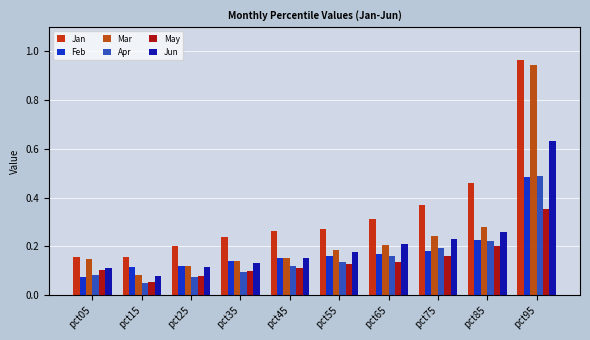

What is the sum of the Mar values at pct35 and pct15?

0.2